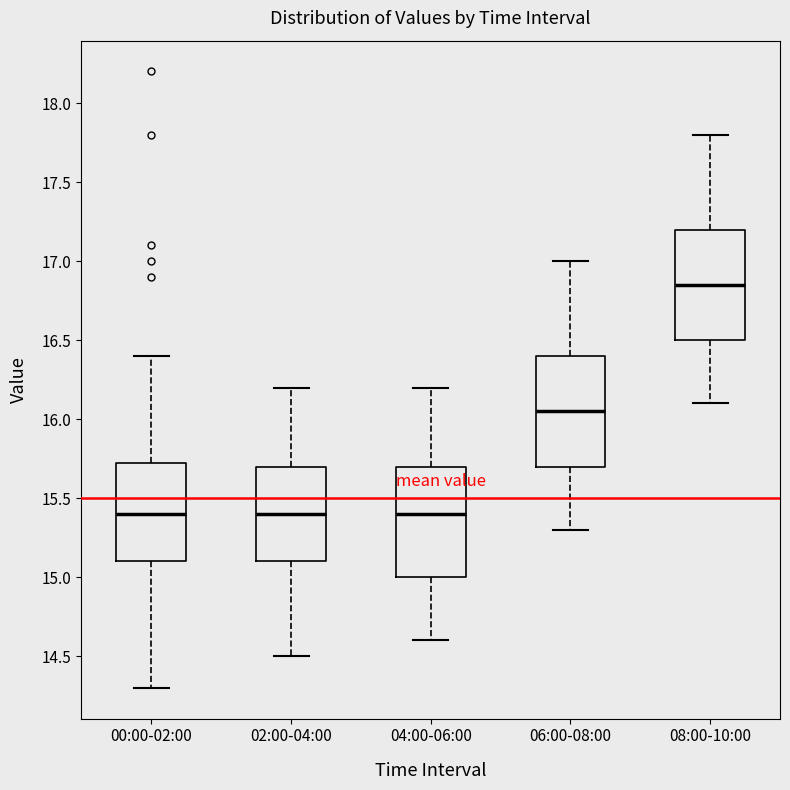

Where does the lower whisker of the box for 08:00-10:00 end on the y-axis? The values are not printed on the chart, so give them approximately, as read against the axis.

16.10